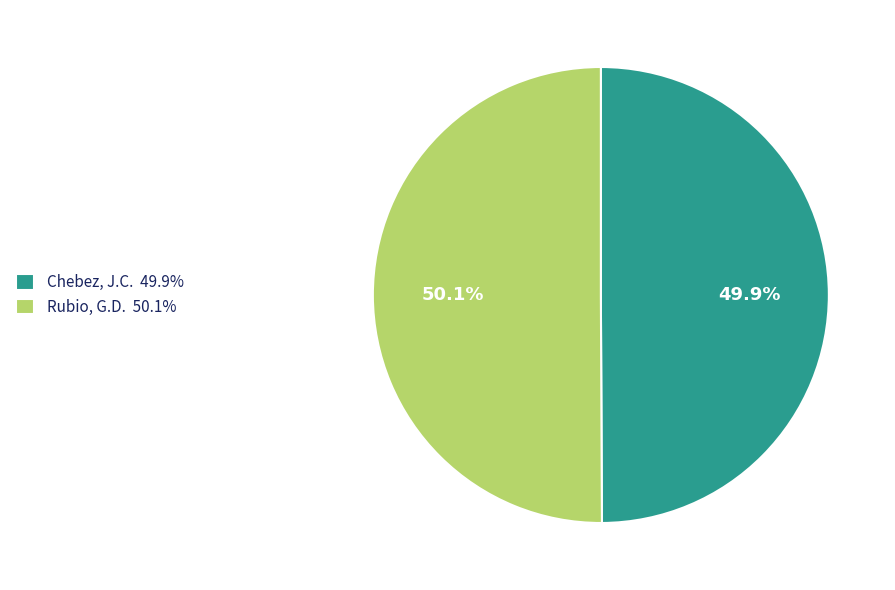

To the nearest percent, what is the combined percentage of Chebez, J.C. and Rubio, G.D.?

100%